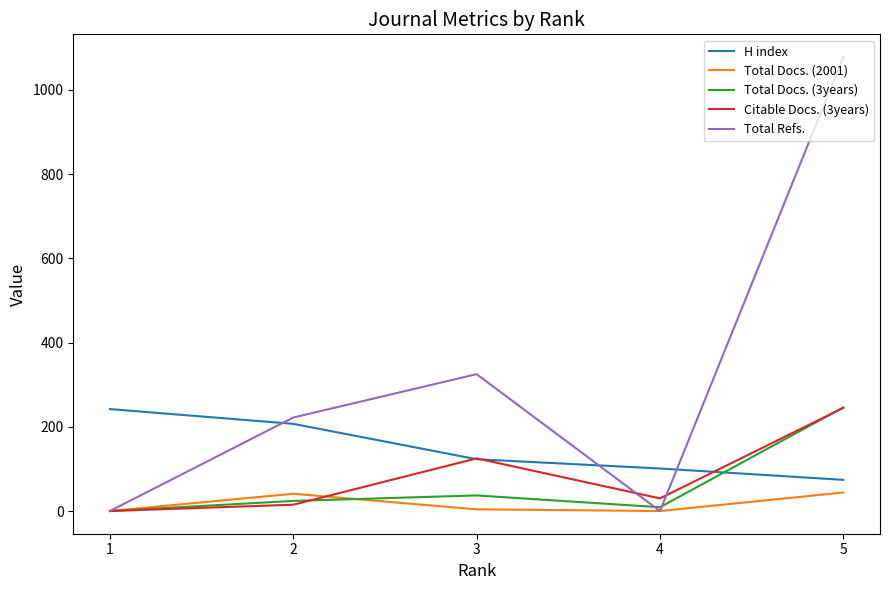

Which series changed the most between 1 and 5?

Total Refs.